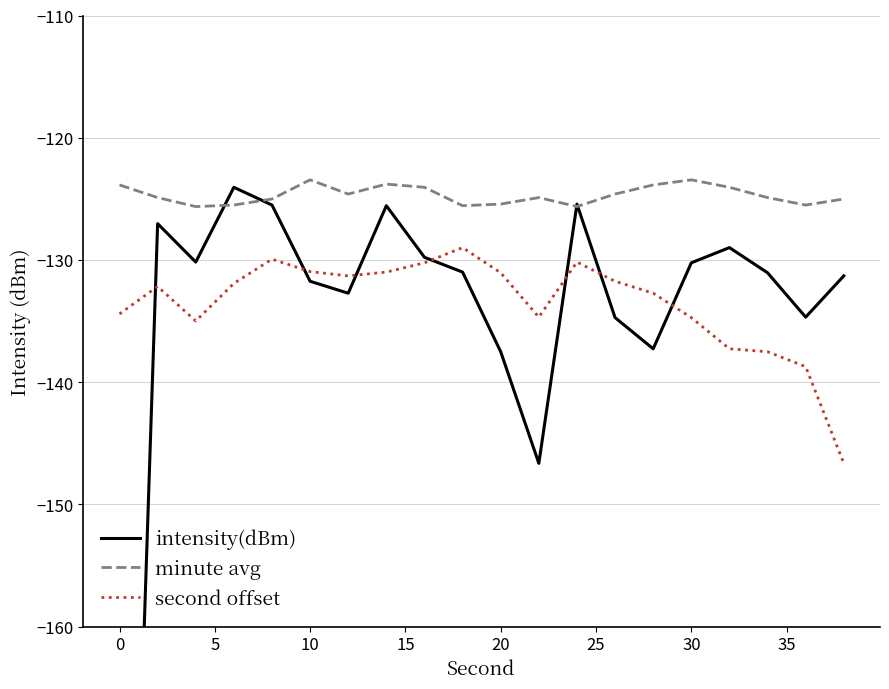

Does the chart display data point markers on the line(s)?

No